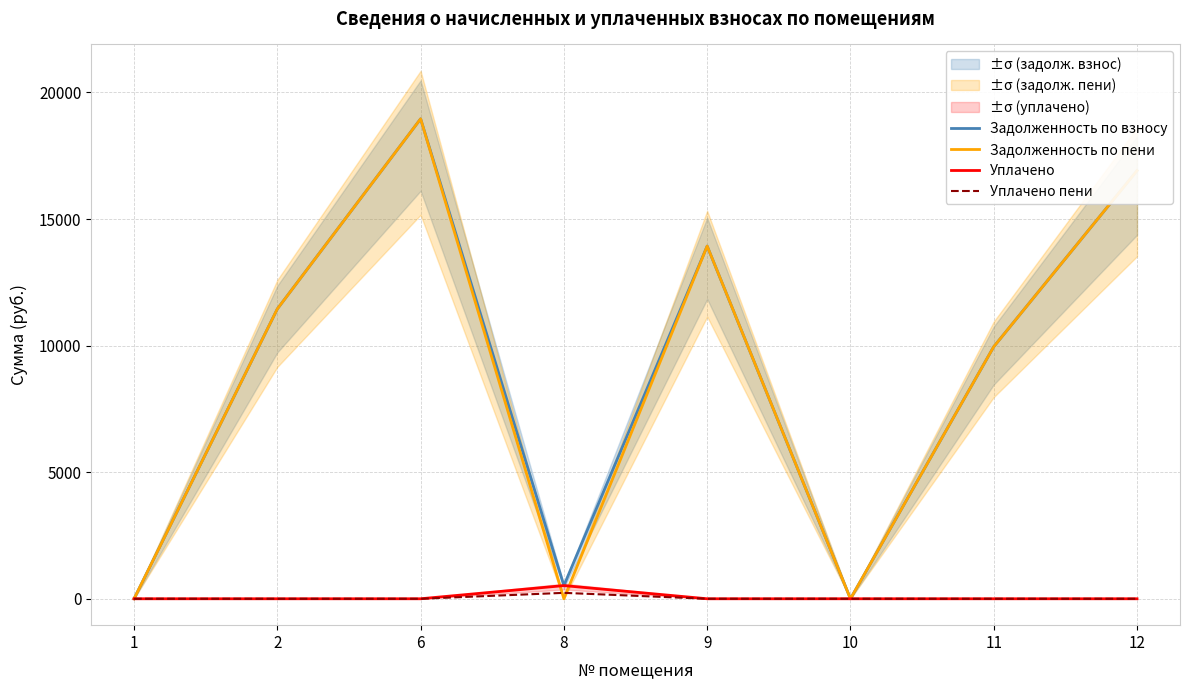

How many values in Задолженность по пени are above zero?

5